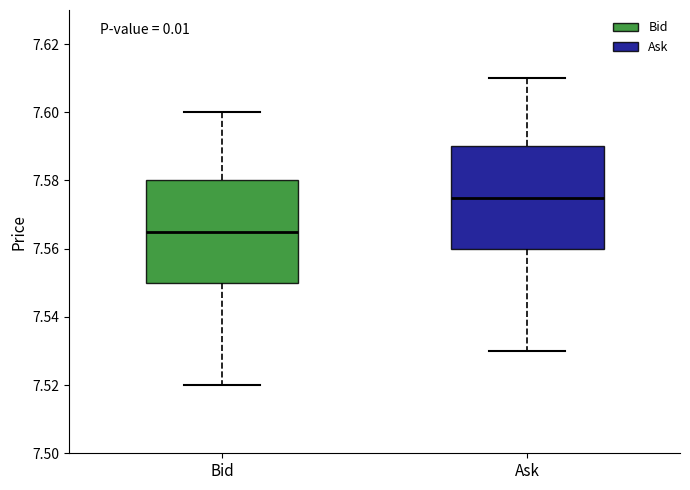

Reading left to right, transcribe this box plot: for each box, give where its median line is, the range the box spans, and where its two whiskers end, as read against the y-axis. The values are not printed on the chart, so give them approximately, as read against the axis.

Bid: median 7.566, box 7.550 to 7.580, whiskers 7.520 to 7.600
Ask: median 7.576, box 7.560 to 7.590, whiskers 7.530 to 7.610